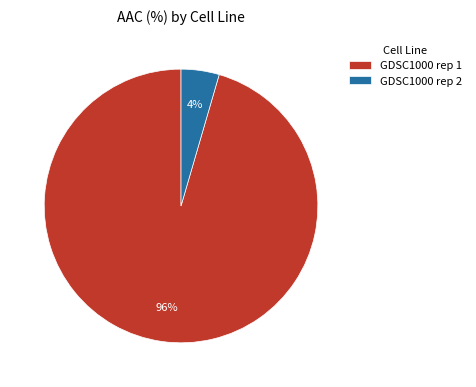

Which slice represents more than half of the pie?

GDSC1000 rep 1